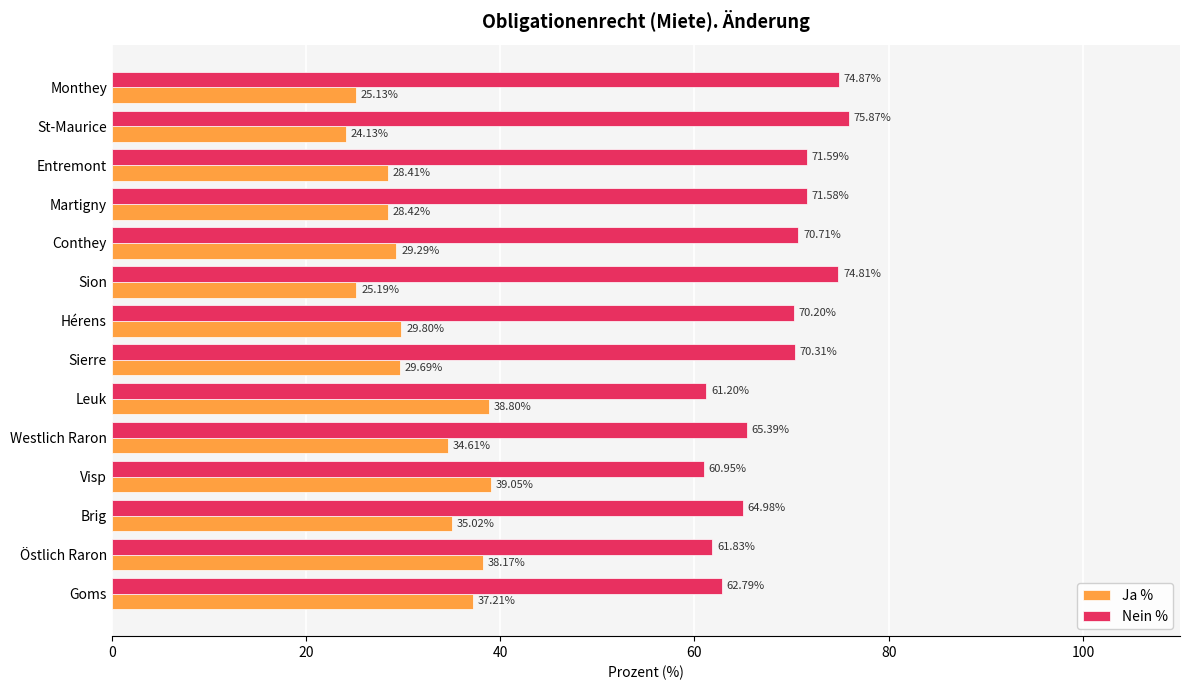

What is the spread (max minus min) of values at Martigny?

43.2